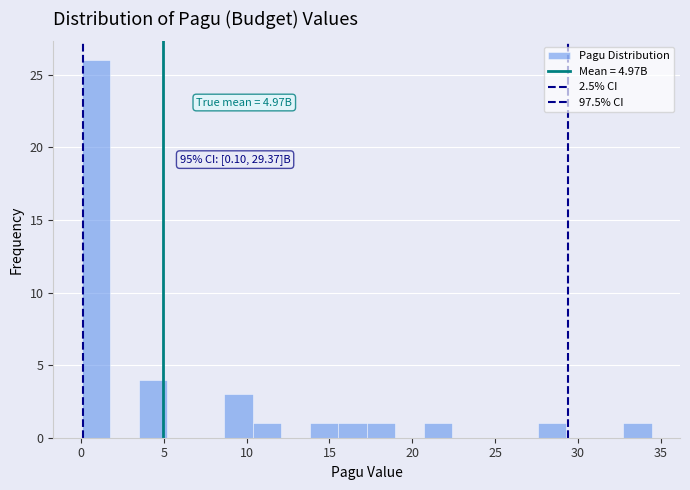

Read against the x-axis, roughly where is the centre of the tallest bar?

1.0